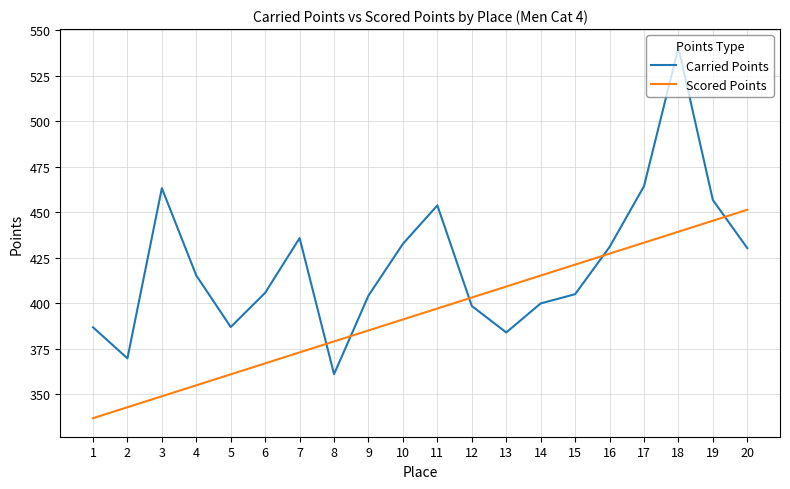

What is the difference between the highest and lowest values at 2?

26.8